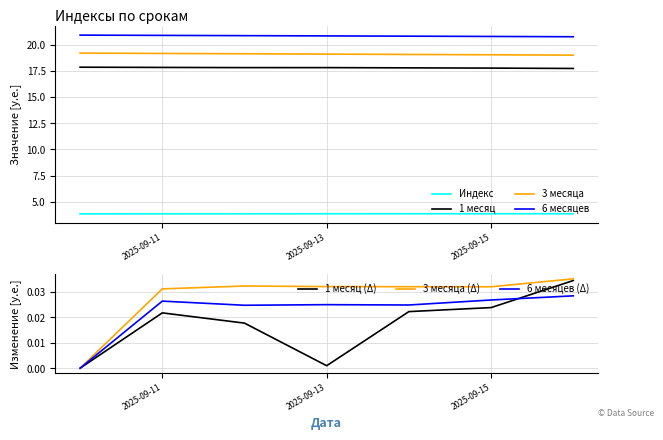

What is the value of the 1 месяц point at the 4th from the left?

17.8